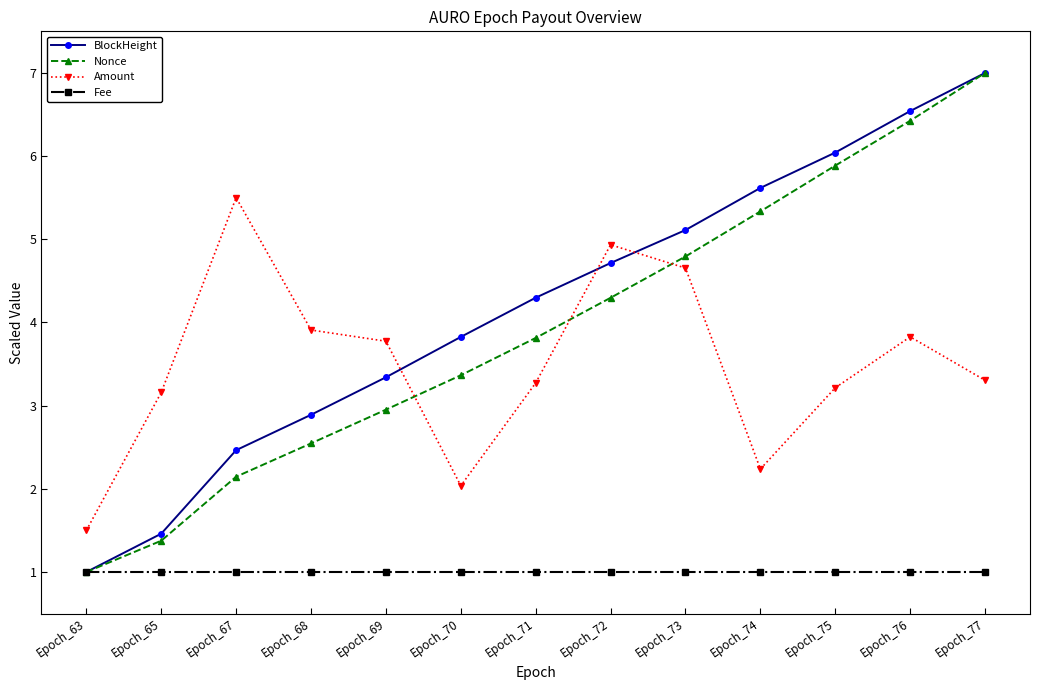

True or false: Nonce has more than 1 interior local peaks.

False